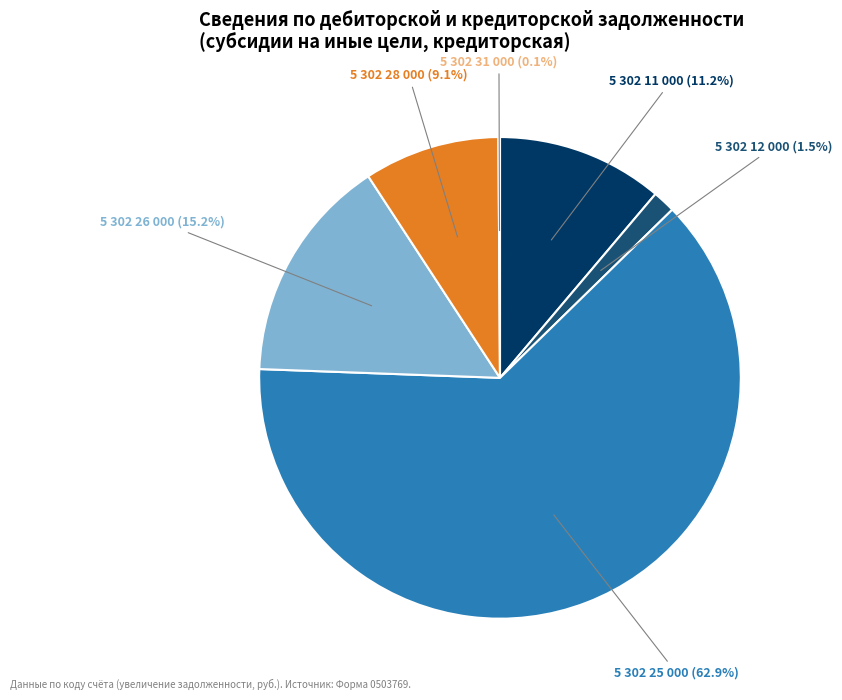

Is there any slice that represents more than half of the pie?

Yes